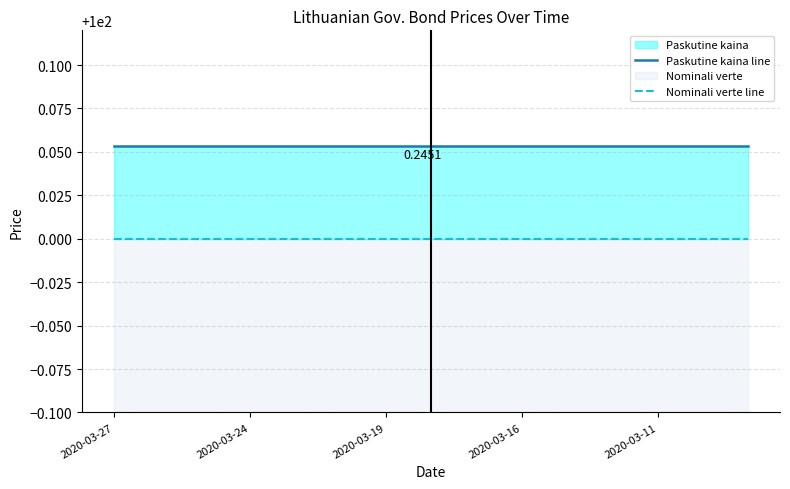

Which series has the largest total across all categories?

Paskutine kaina line